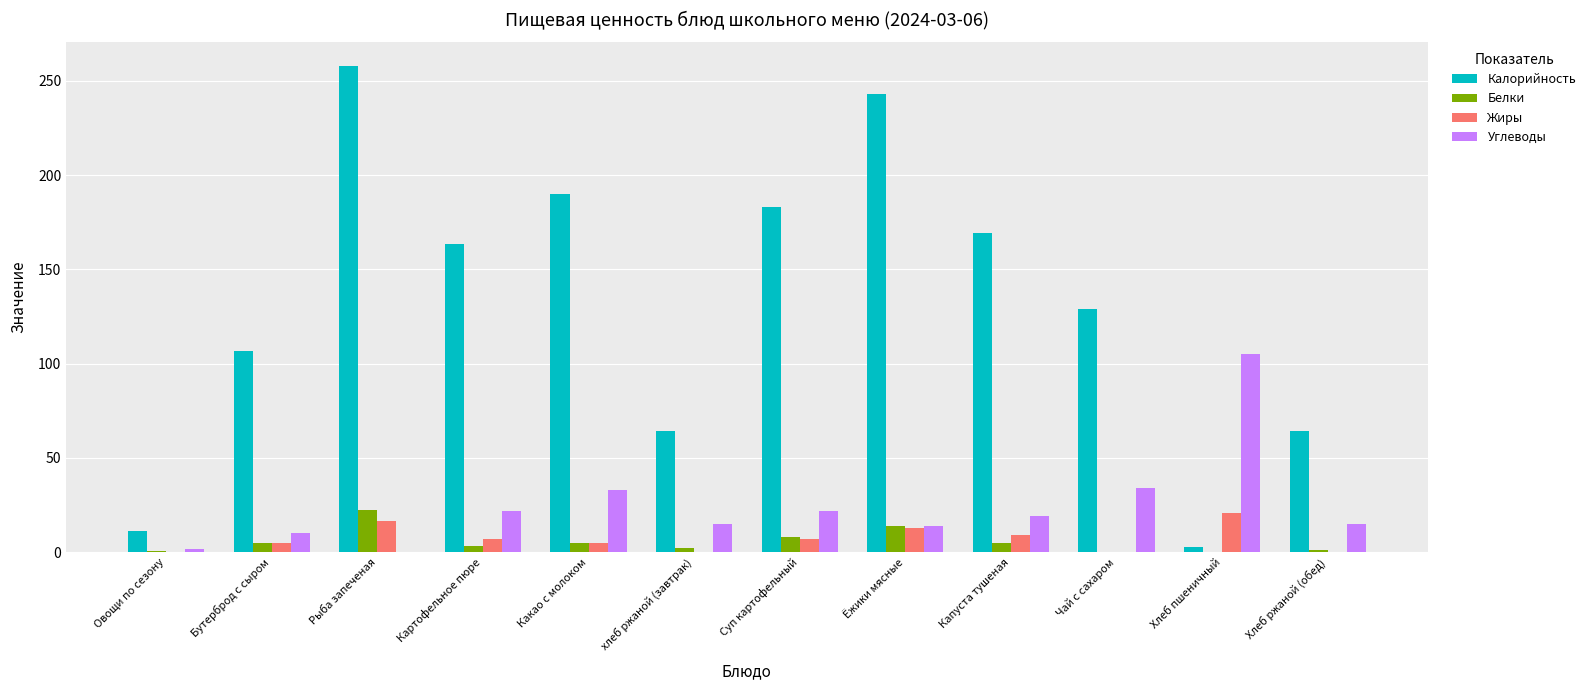

Which series changed the most between Какао с молоком and Суп картофельный?

Углеводы